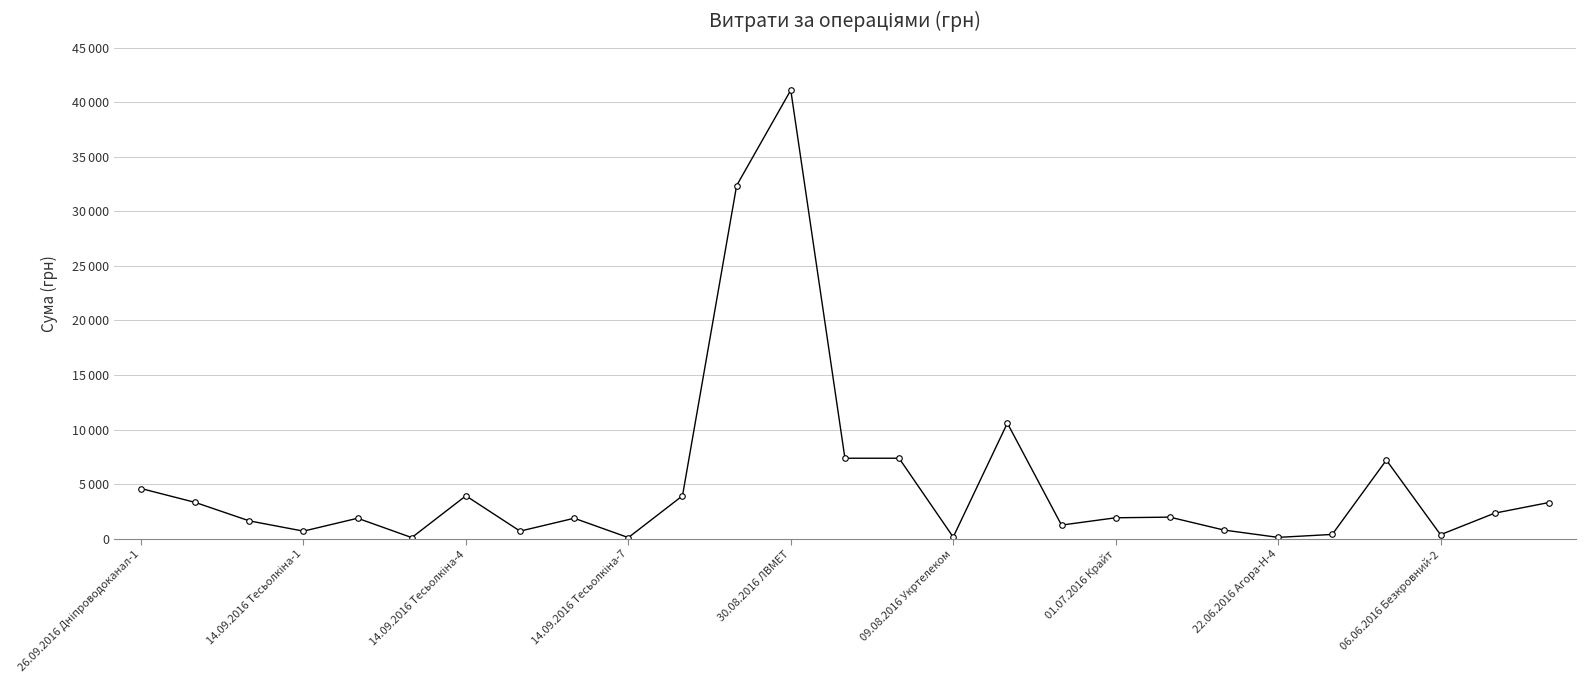

How many interior local peaks (higher than both neighbors) does the data have?

7